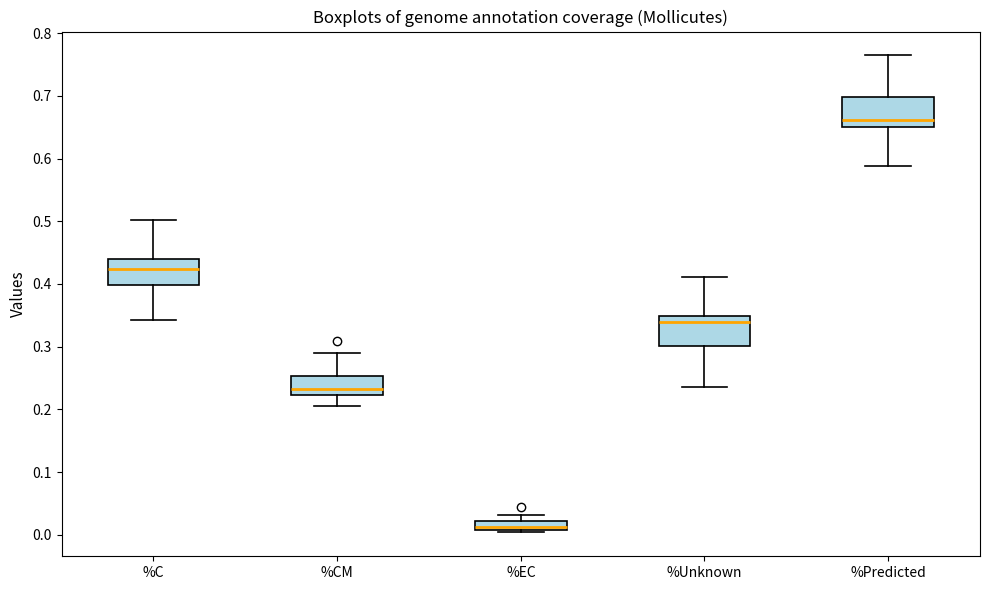

Which box's median line is the lowest?

%EC